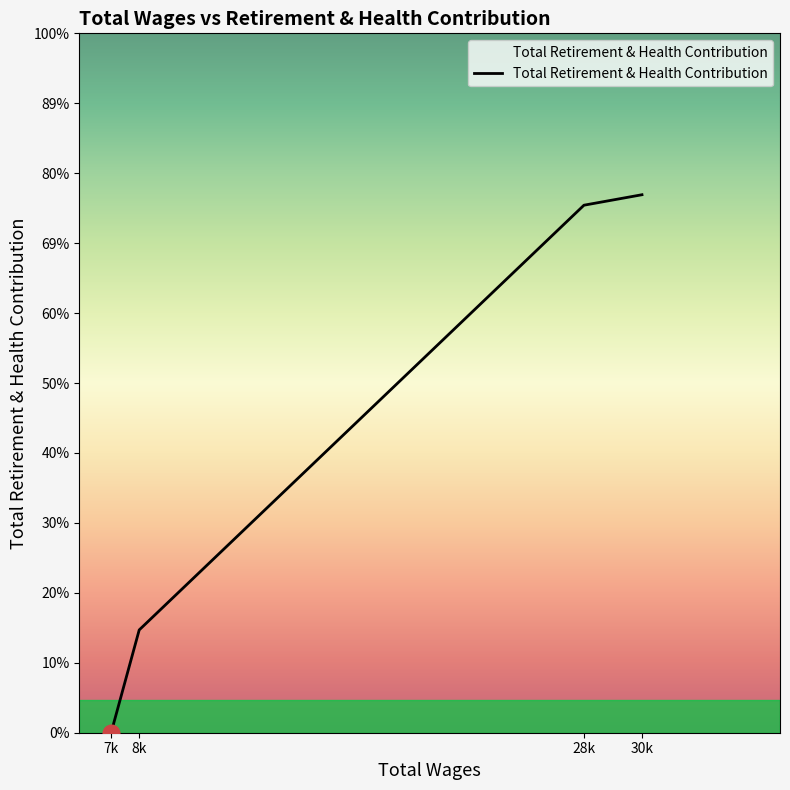

True or false: the data has more than 0 interior local peaks.

False